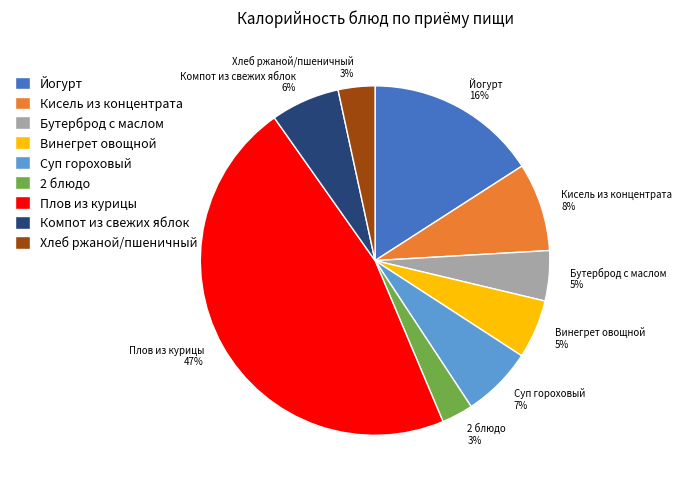

Does Хлеб ржаной/пшеничный represent more than half of the total?

No